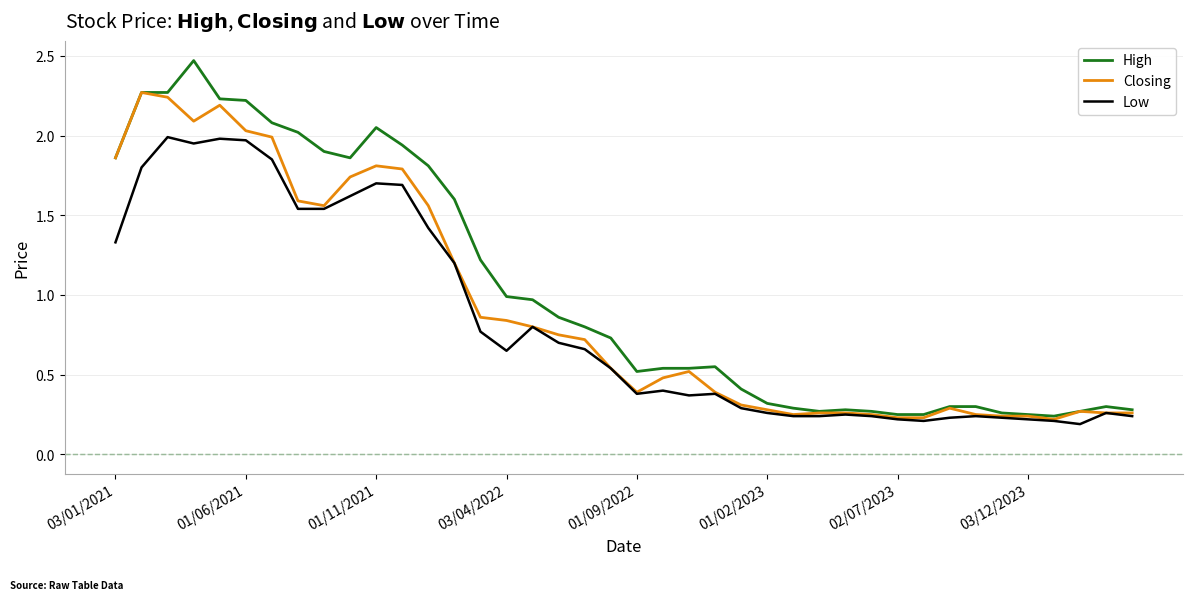

Which series has the largest range (max minus min)?

High